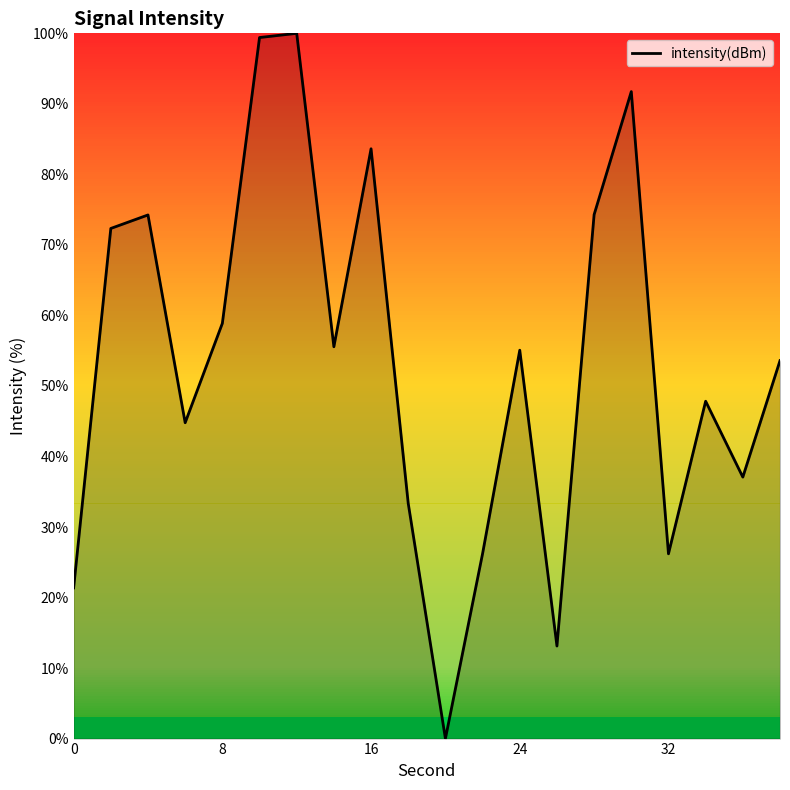

What is the difference between the maximum and minimum values?

100.0